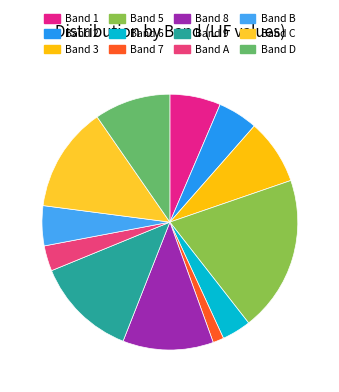

How many segments does this pie chart have?

12